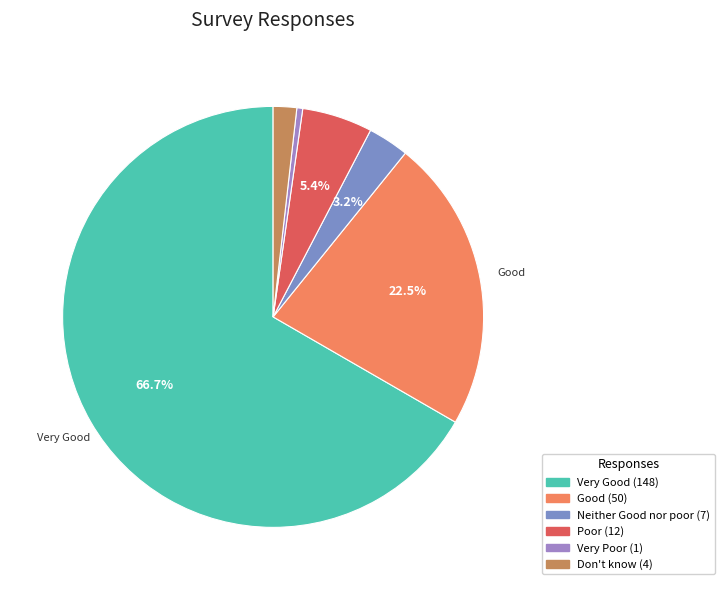

Count the number of slices in the pie.

6